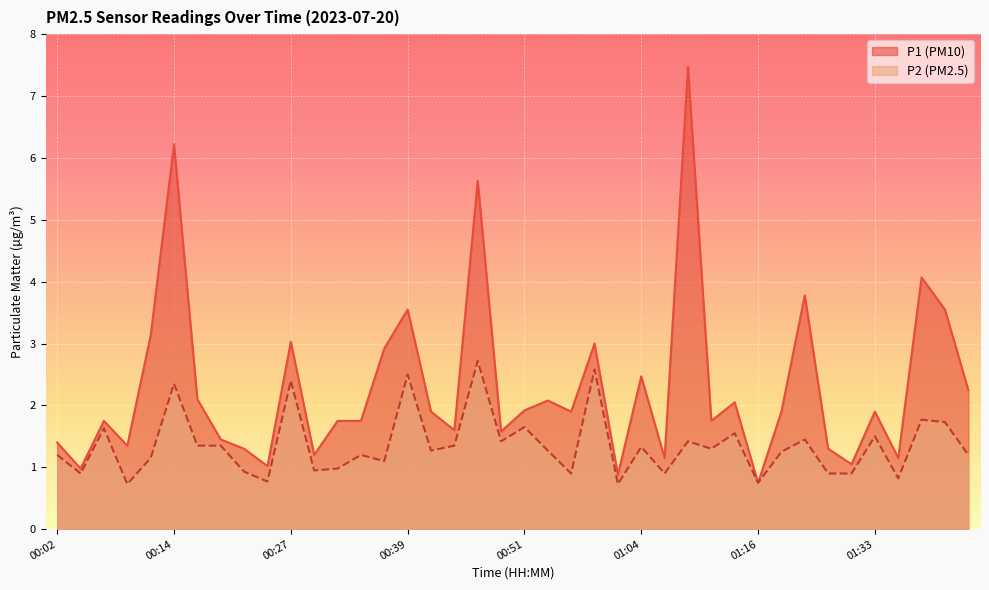

Which series changed the most between 00:32 and 01:43?

P1